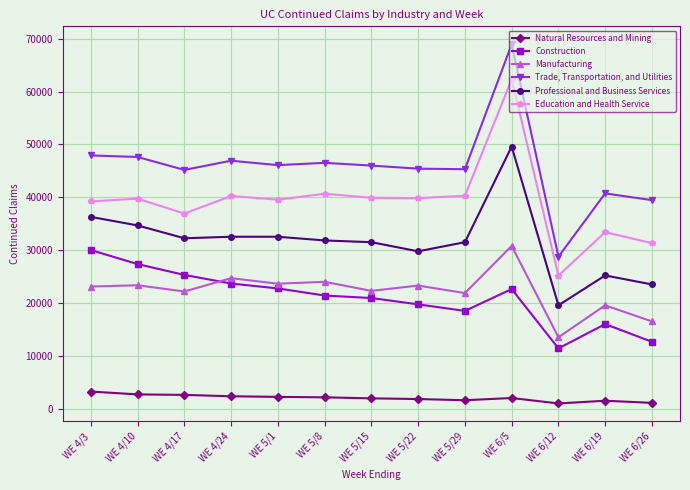

Rank the series by their maximum value, from lowest to highest.

Natural Resources and Mining, Construction, Manufacturing, Professional and Business Services, Education and Health Service, Trade, Transportation, and Utilities